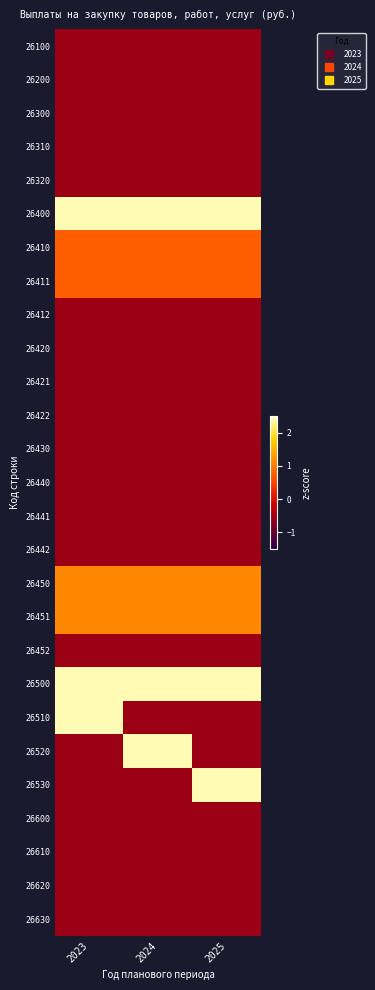

Which series has the largest total across all categories?

26400